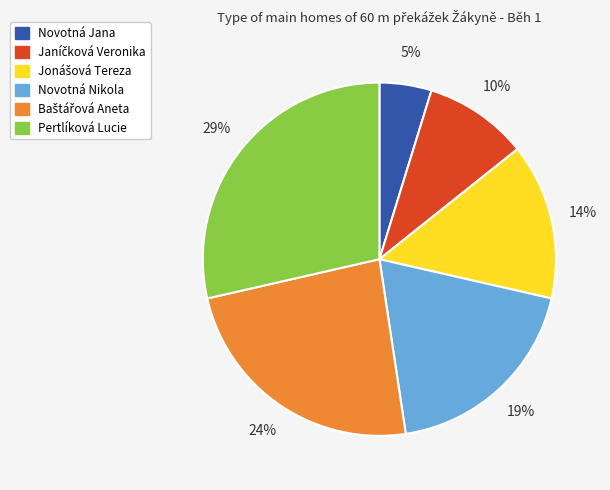

Is the sum of Novotná Jana and Novotná Nikola greater than half?

No